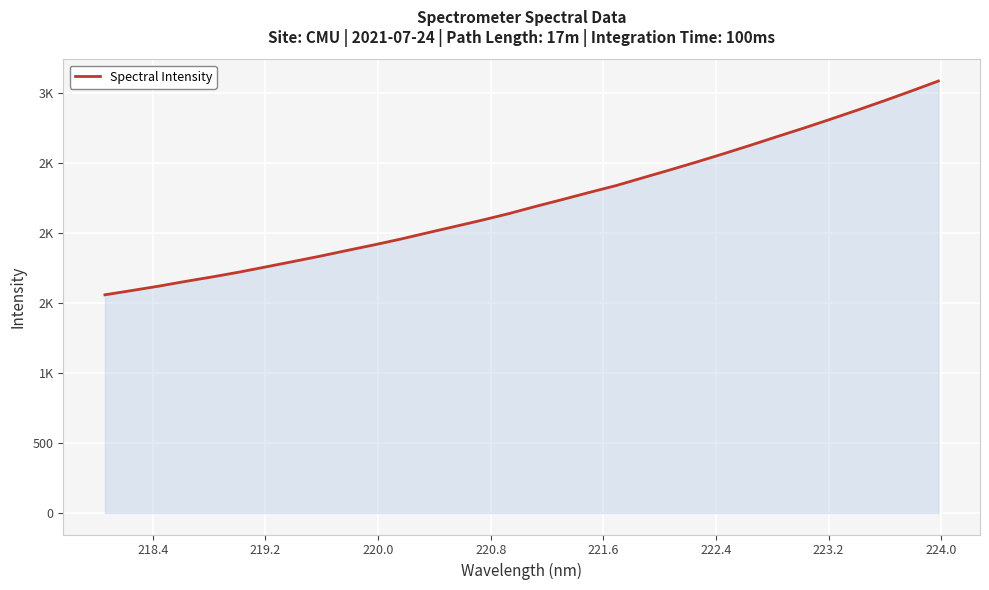

Does the chart display data point markers on the line(s)?

No